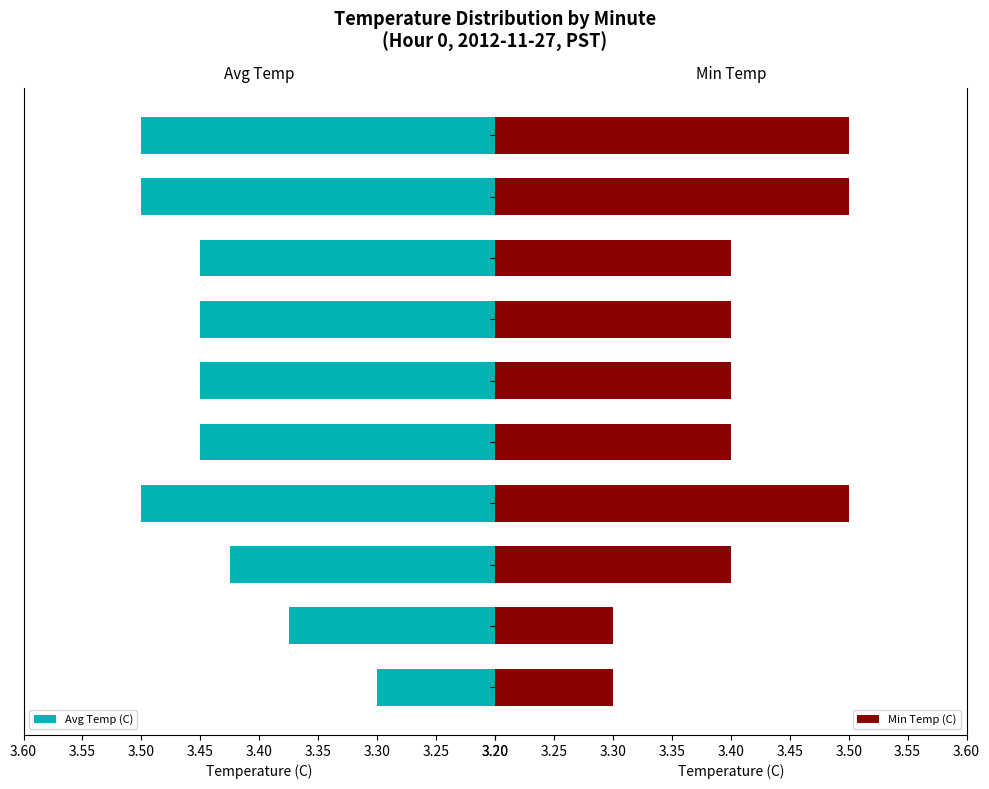

What is the value of the Avg Temp (C) bar at the 5th from the left?

3.5